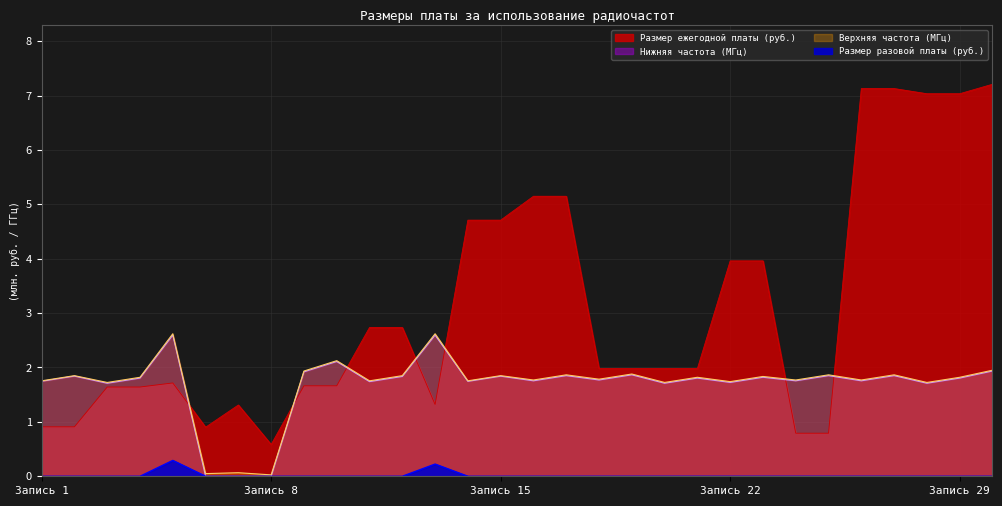

At which label does Размер ежегодной платы (руб.) reach its peak?

30